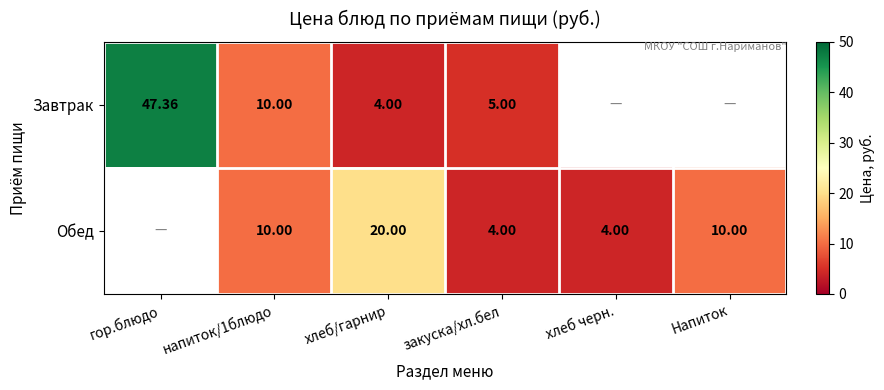

What is the sum of the Завтрак values at напиток/1блюдо and гор.блюдо?

57.4